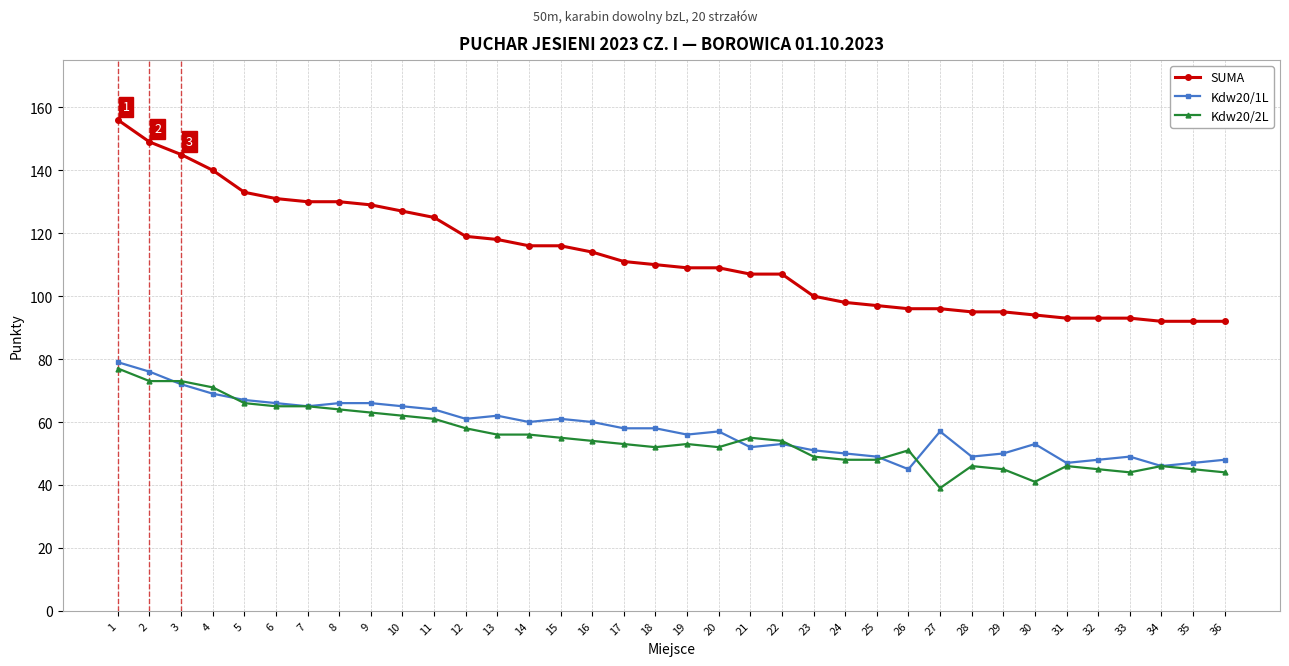

What is the highest value of the Kdw20/2L series?

77